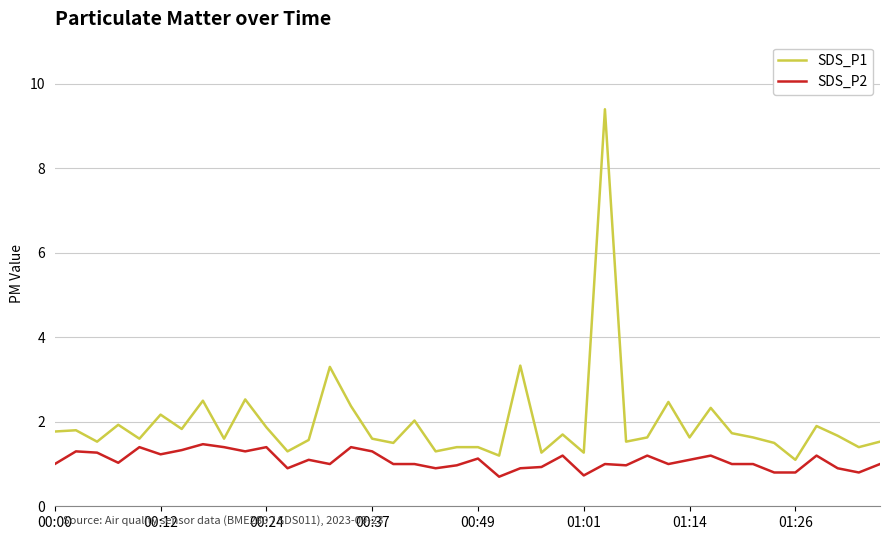

What is the lowest value of the SDS_P1 series?

1.1